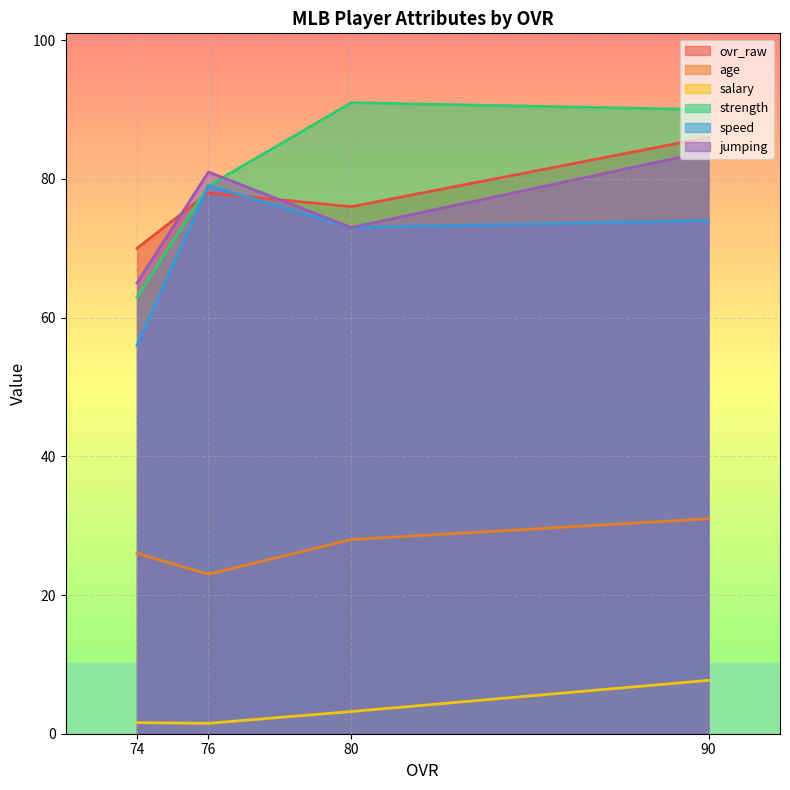

Between 74 and 76, which is larger?

76